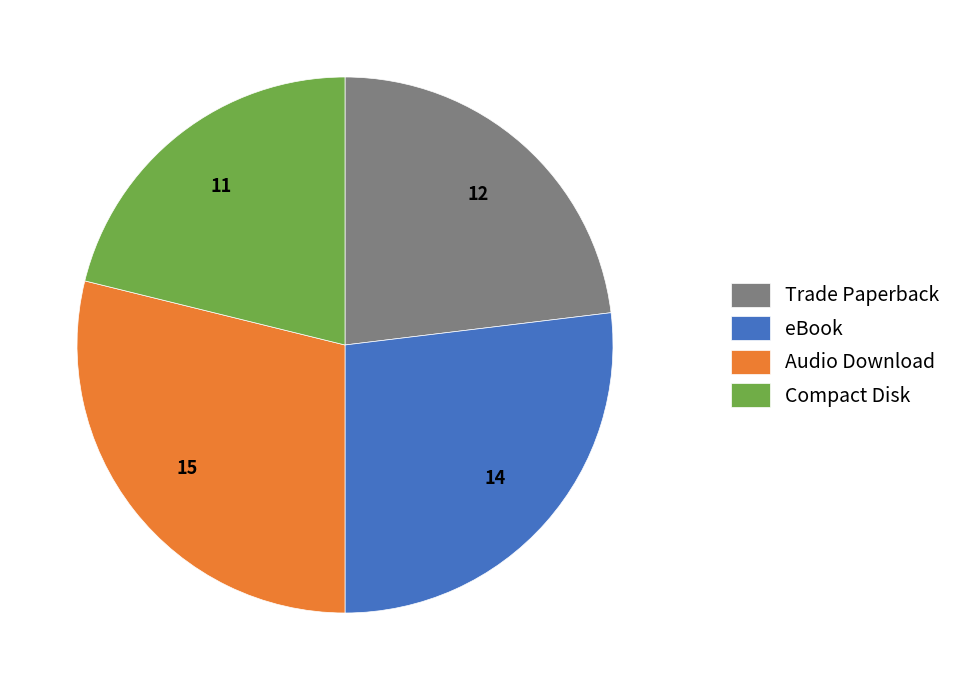

Which category has the biggest portion of the pie?

Audio Download